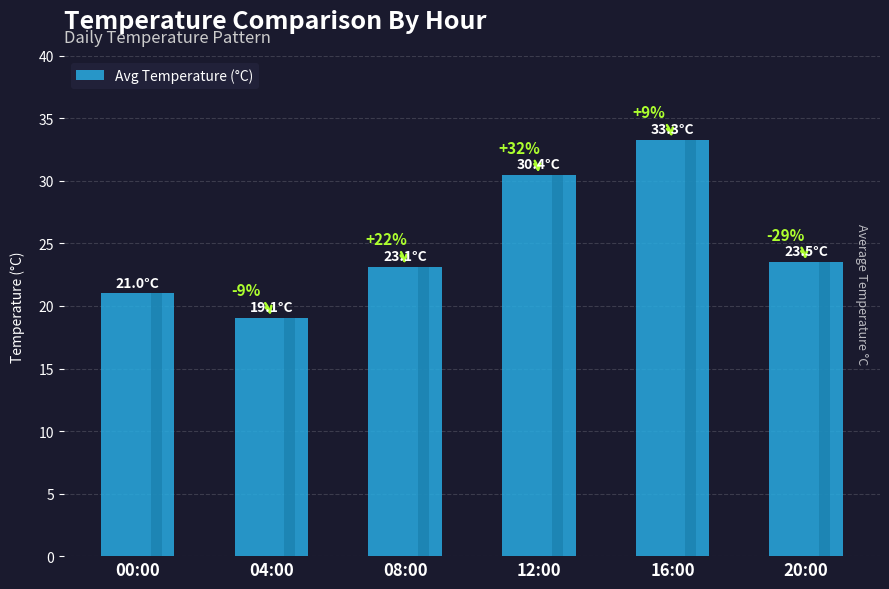

List the labels in order of value, smallest first.

04:00, 00:00, 08:00, 20:00, 12:00, 16:00